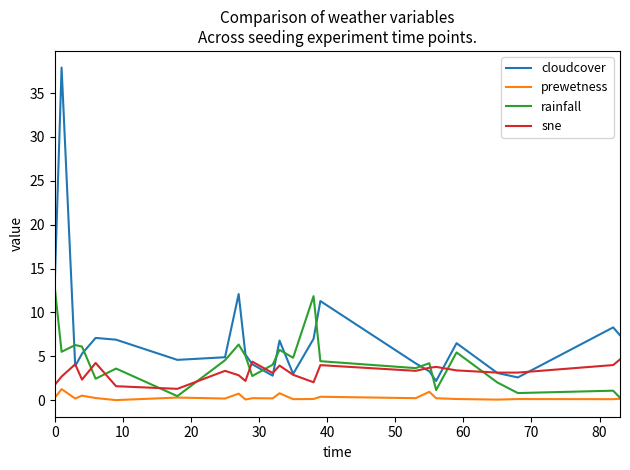

How many lines are shown in the chart?

4